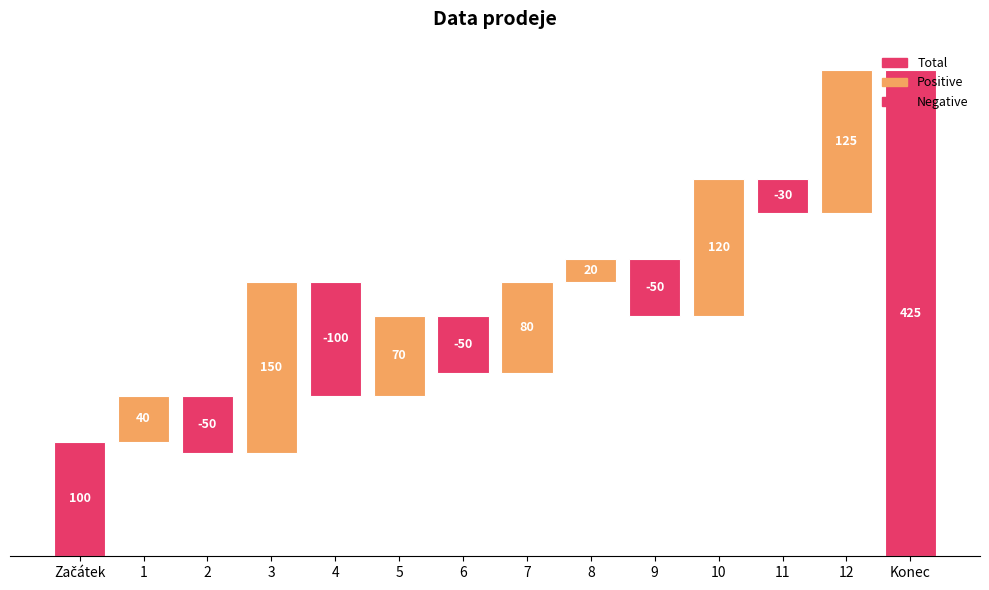

Reading left to right, what are all the values shown in this chart?

100	40	-50	150	-100	70	-50	80	20	-50	120	-30	125	425